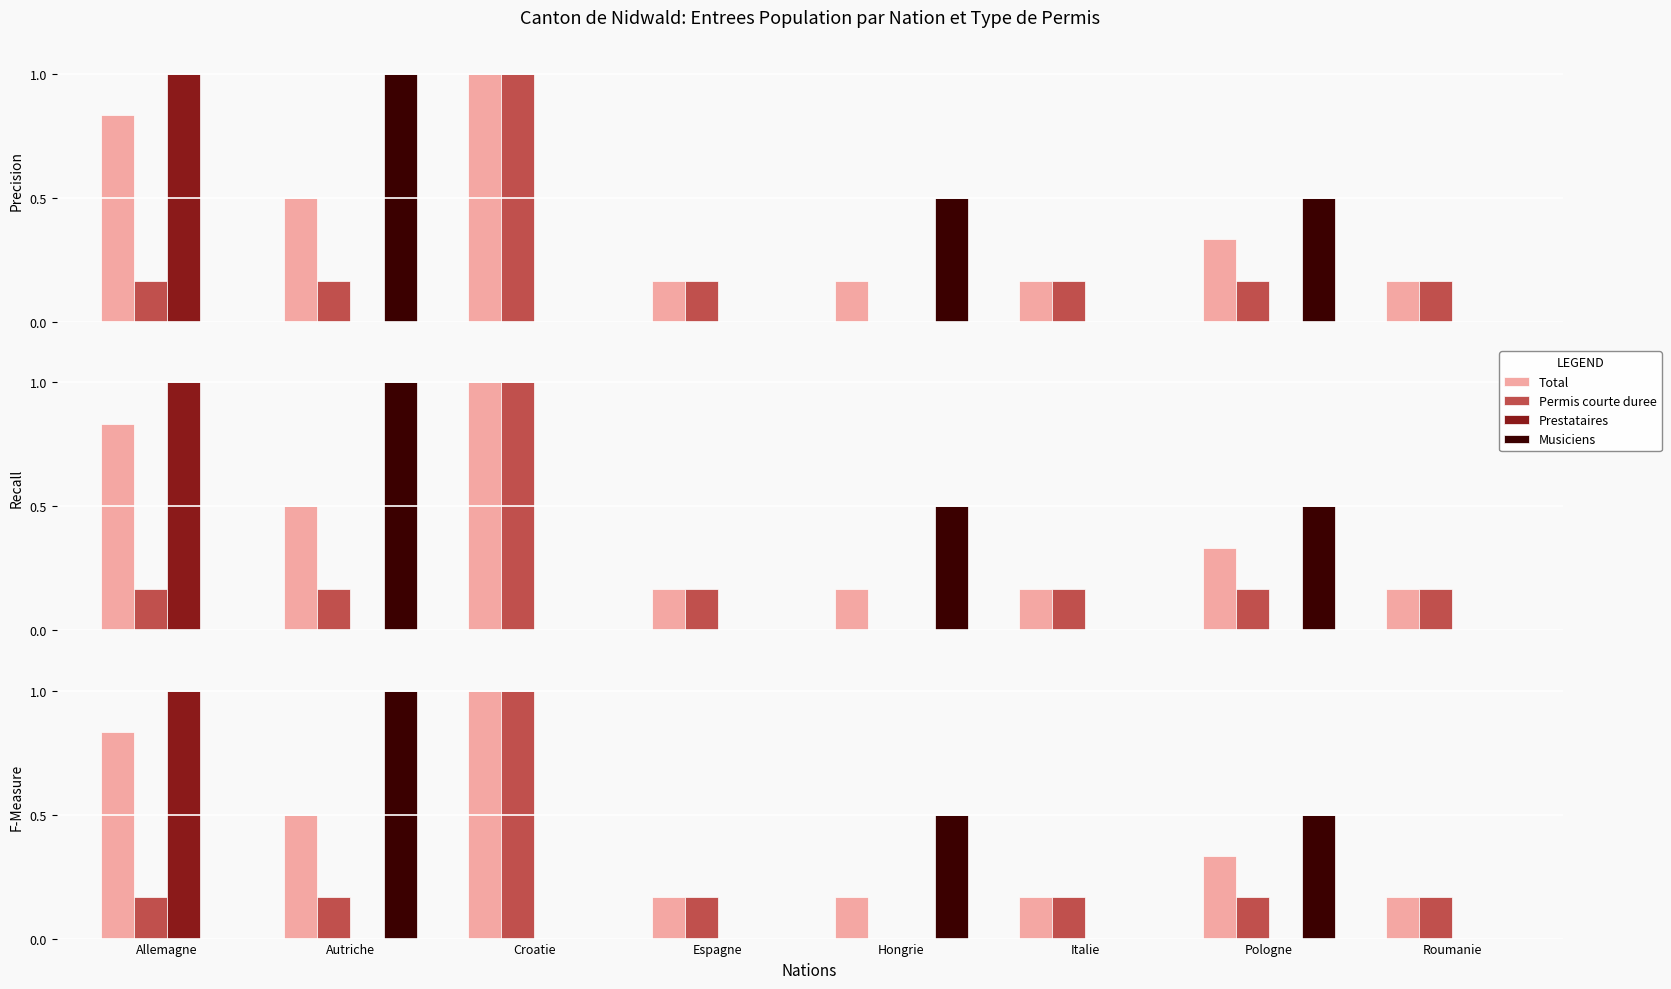

How many series are shown in this chart?

4